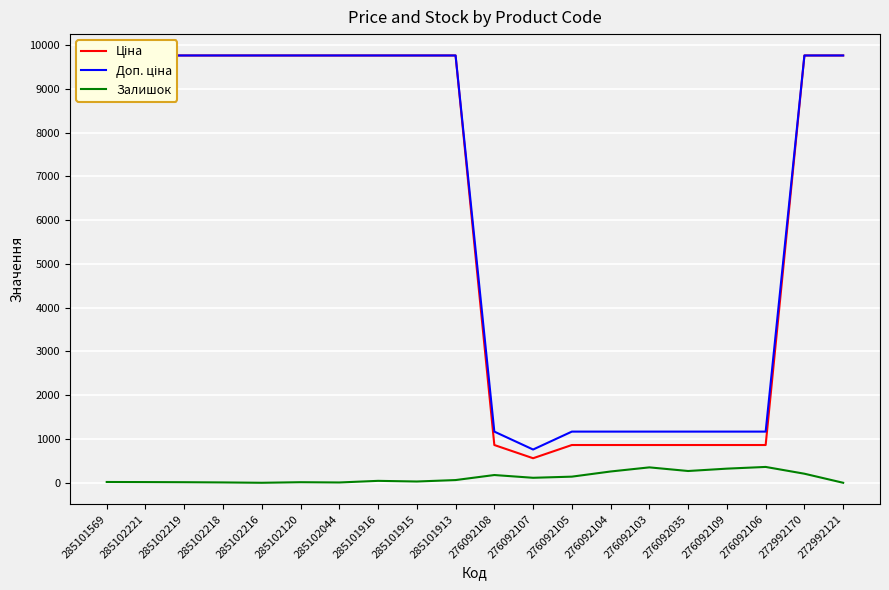

Rank the categories by Ціна value from highest to lowest.

285101569, 285102221, 285102219, 285102218, 285102216, 285102120, 285102044, 285101916, 285101915, 285101913, 272992170, 272992121, 276092108, 276092105, 276092104, 276092103, 276092035, 276092109, 276092106, 276092107